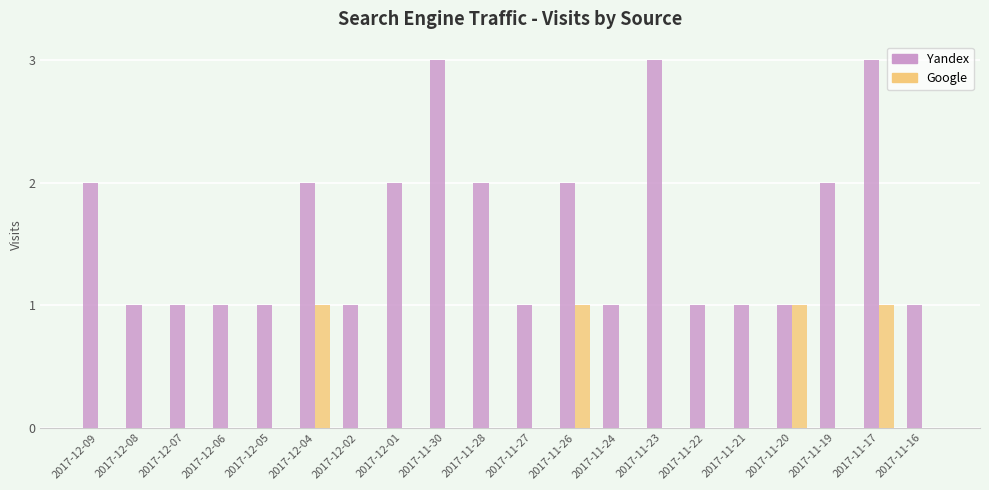

Between 2017-12-07 and 2017-11-30, which series saw the biggest shift?

Yandex